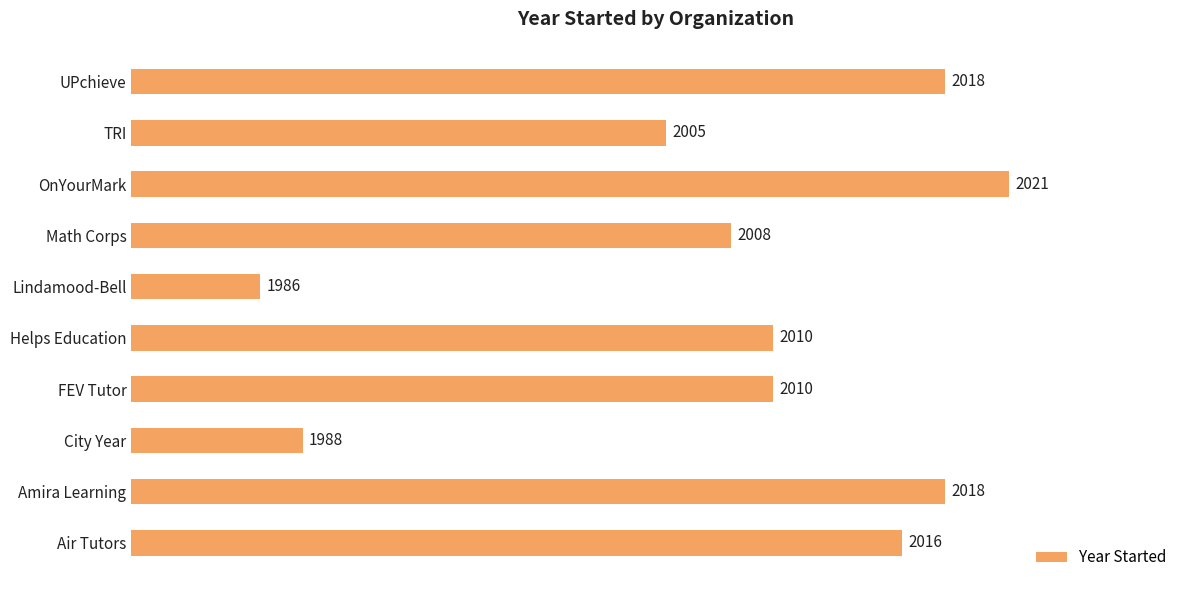

Between Helps Education and UPchieve, which is larger?

UPchieve